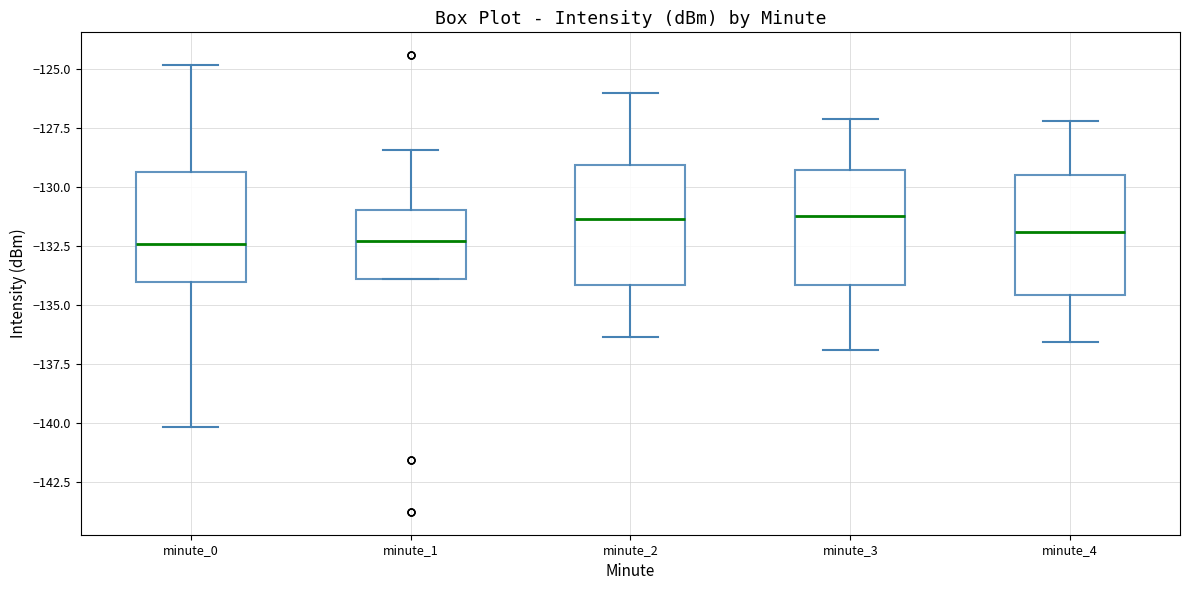

Reading left to right, read every box against the y-axis: the position of its median line, the range the box covers, and the ends of its whiskers. The values are not printed on the chart, so give them approximately, as read against the axis.

minute_0: median -132.5, box -134.0 to -129.5, whiskers -140.0 to -125.0
minute_1: median -132.5, box -134.0 to -131.0, whiskers -134.0 to -128.5
minute_2: median -131.5, box -134.0 to -129.0, whiskers -136.5 to -126.0
minute_3: median -131.0, box -134.0 to -129.5, whiskers -137.0 to -127.0
minute_4: median -132.0, box -134.5 to -129.5, whiskers -136.5 to -127.0